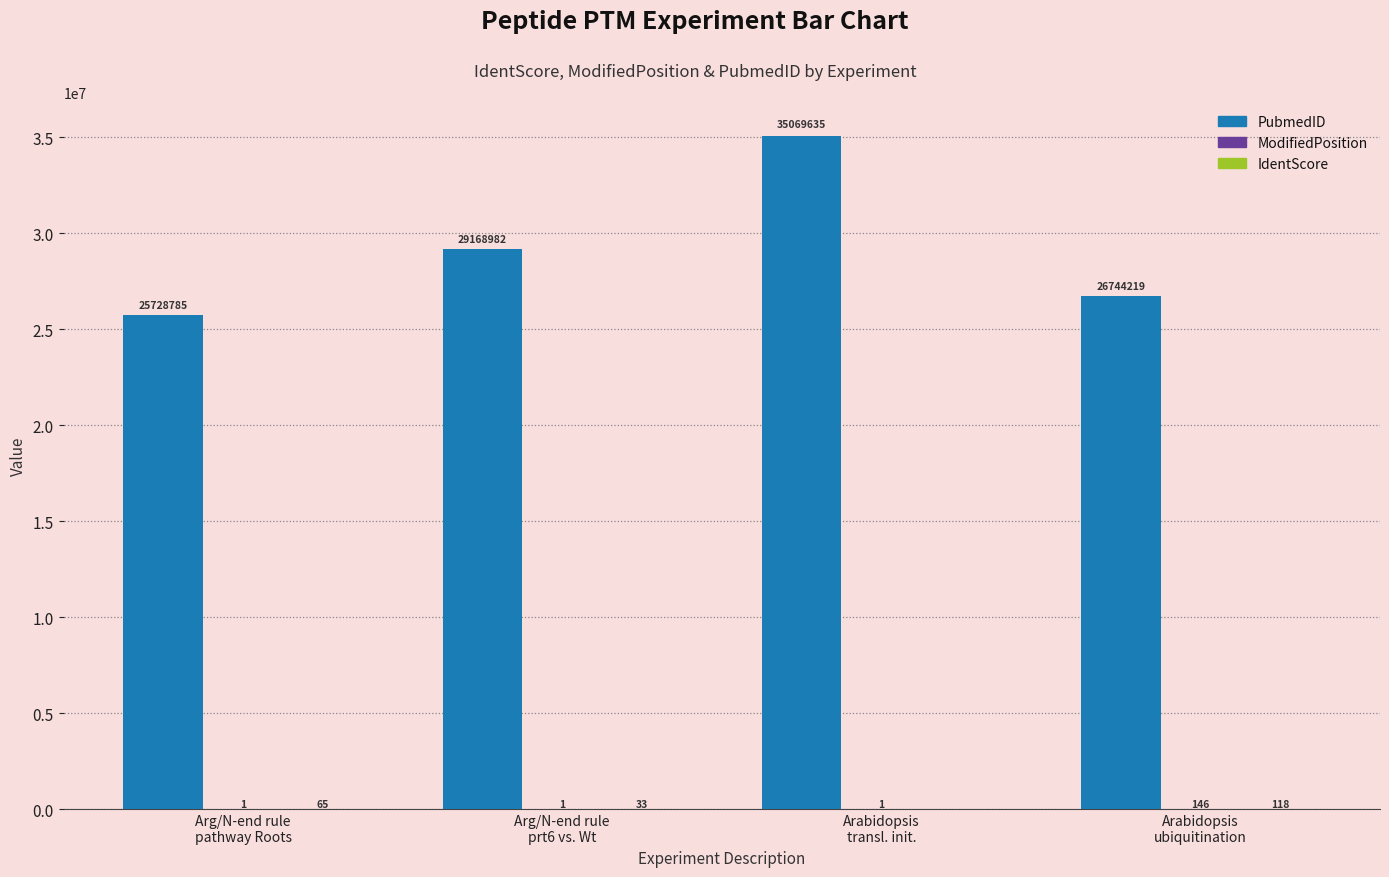

How many PubmedID values are between 26744219 and 35069635?

3